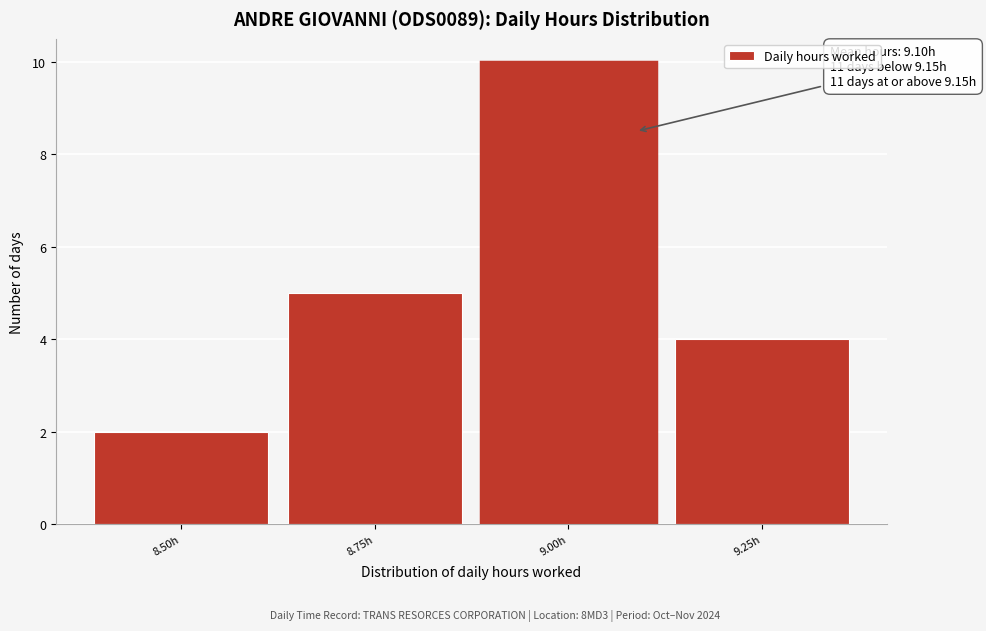

Reading right to left, list all the values displayed in this chart.

9.25h=4	9.00h=10	8.75h=5	8.50h=2